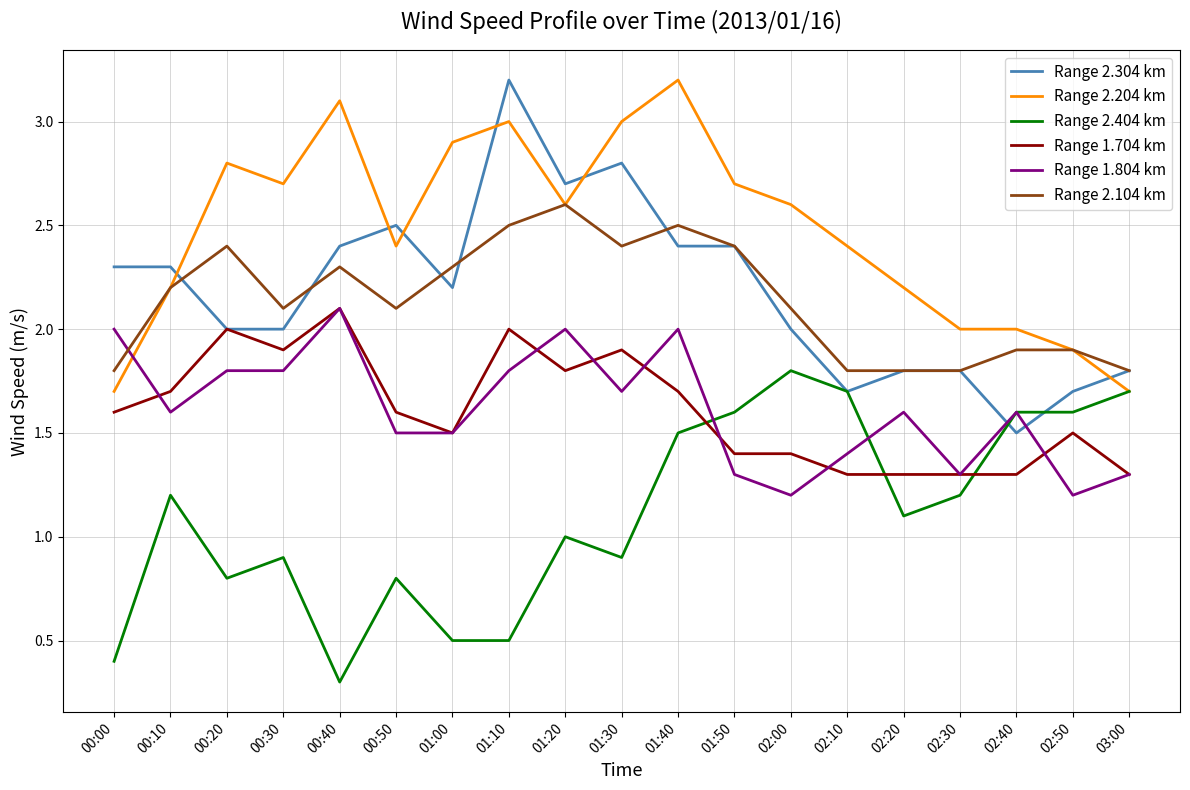

True or false: Range 2.304 km has more than 0 interior local peaks.

True